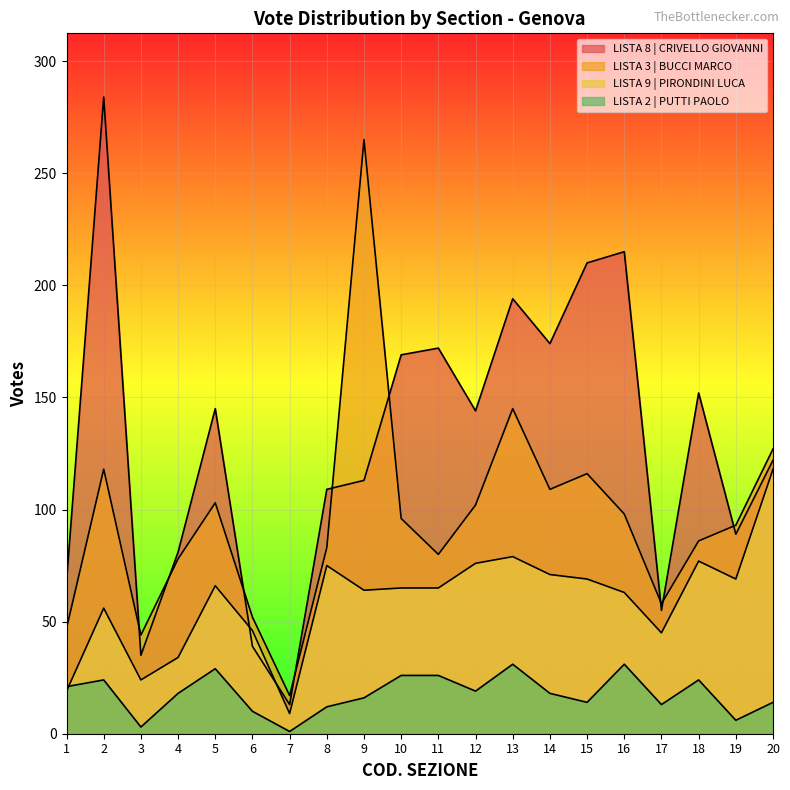

Rank the categories by LISTA 3 | BUCCI MARCO value from highest to lowest.

9, 13, 20, 2, 15, 14, 5, 12, 16, 10, 19, 18, 8, 11, 4, 17, 6, 1, 3, 7